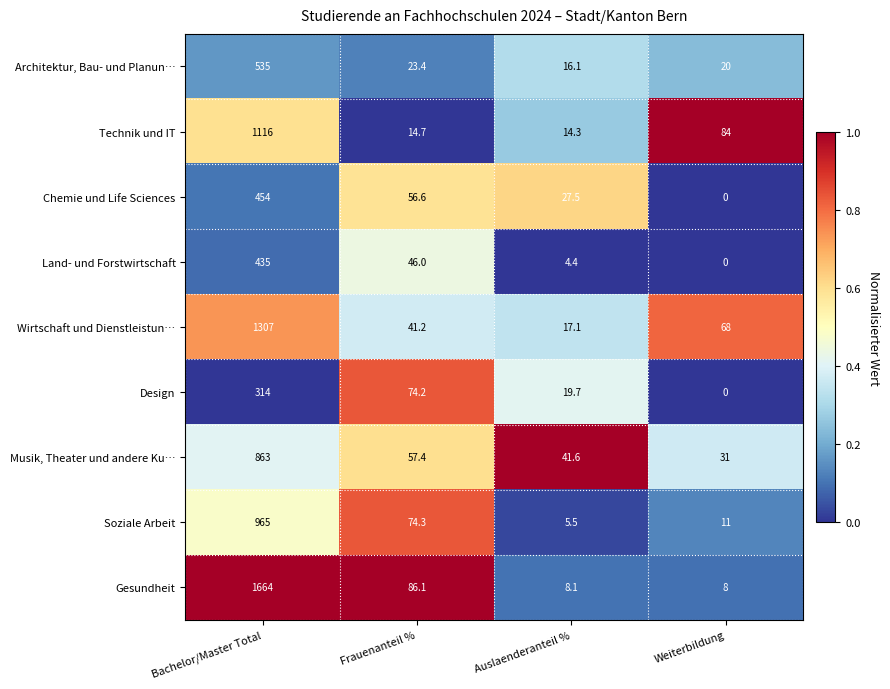

Which series changed the most between Bachelor/Master Total and Frauenanteil %?

Gesundheit